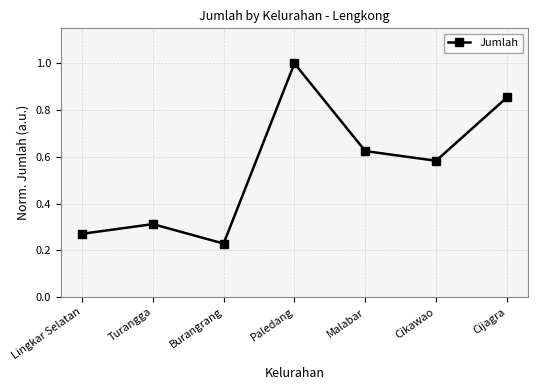

How many lines are shown in the chart?

1